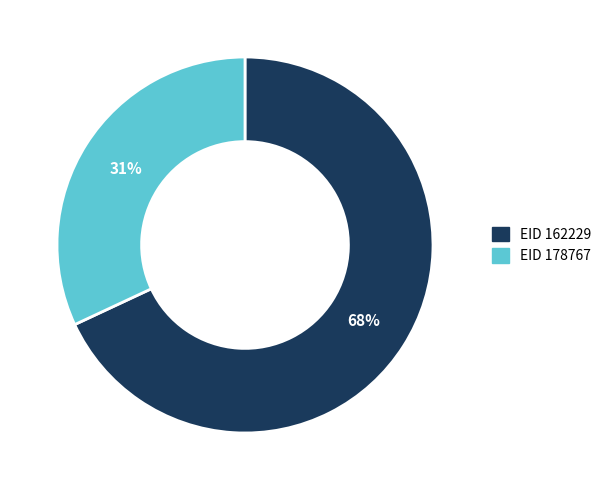

To the nearest percent, what is the difference between the EID 162229 and EID 178767 slice percentages?

36%